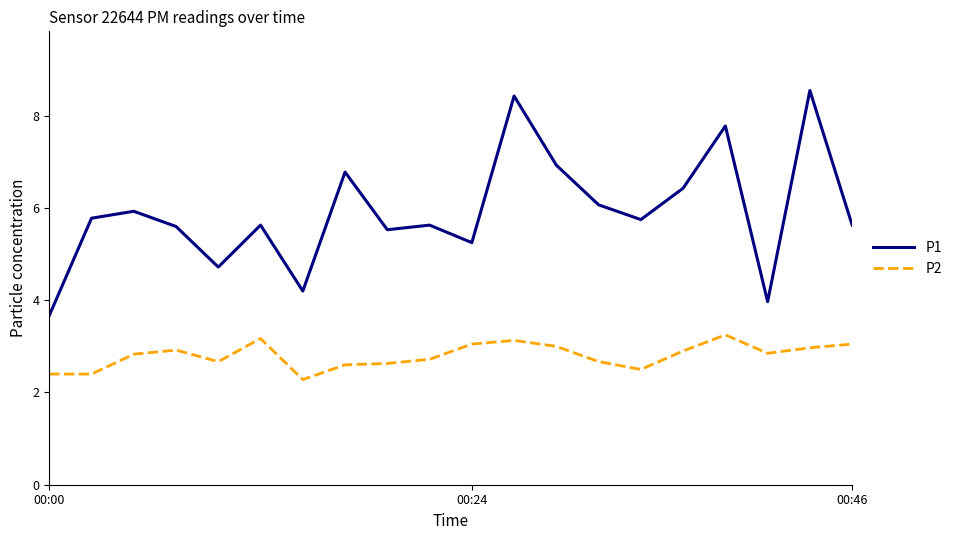

True or false: P1 and P2 cross at least once.

False